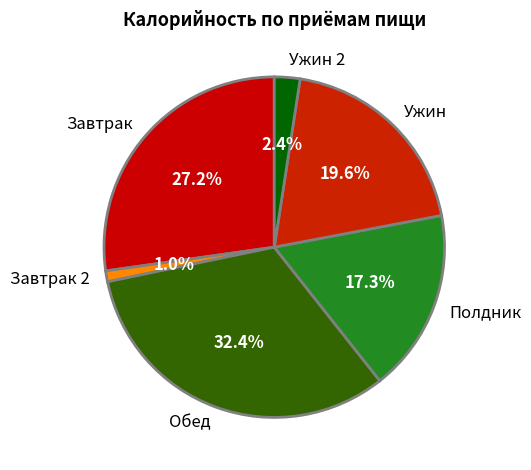

What percentage is the Ужин slice, to the nearest percent?

20%